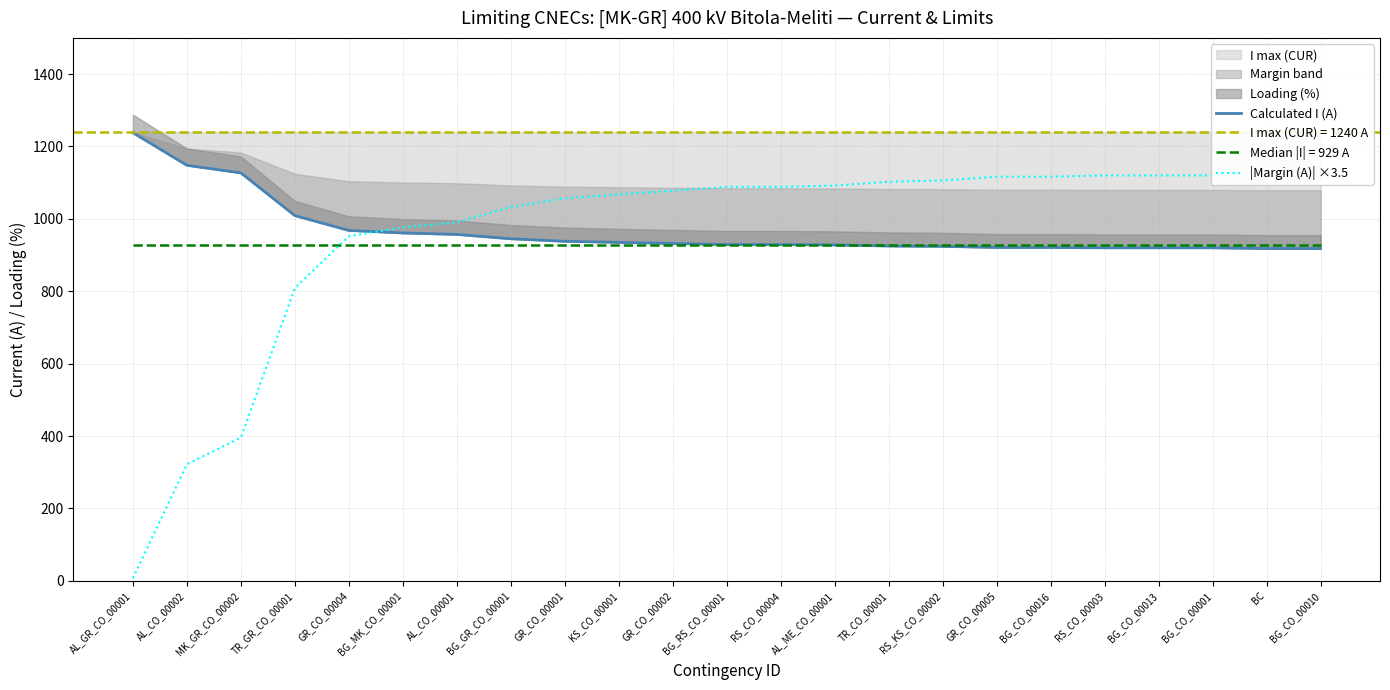

True or false: |Margin (A)| ×3.5 has more than 2 interior local peaks.

False